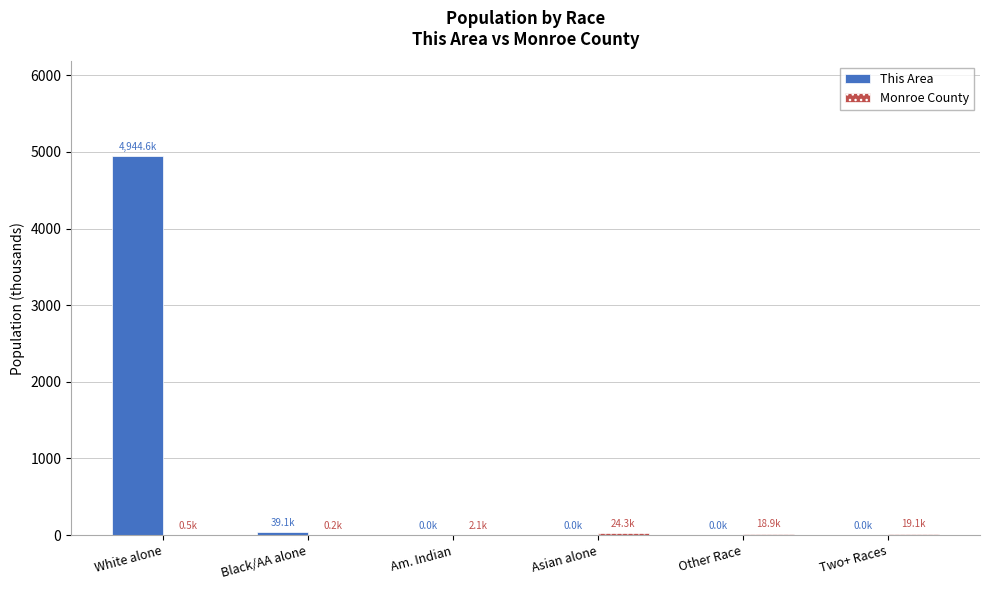

How many distinct data groups are displayed?

2